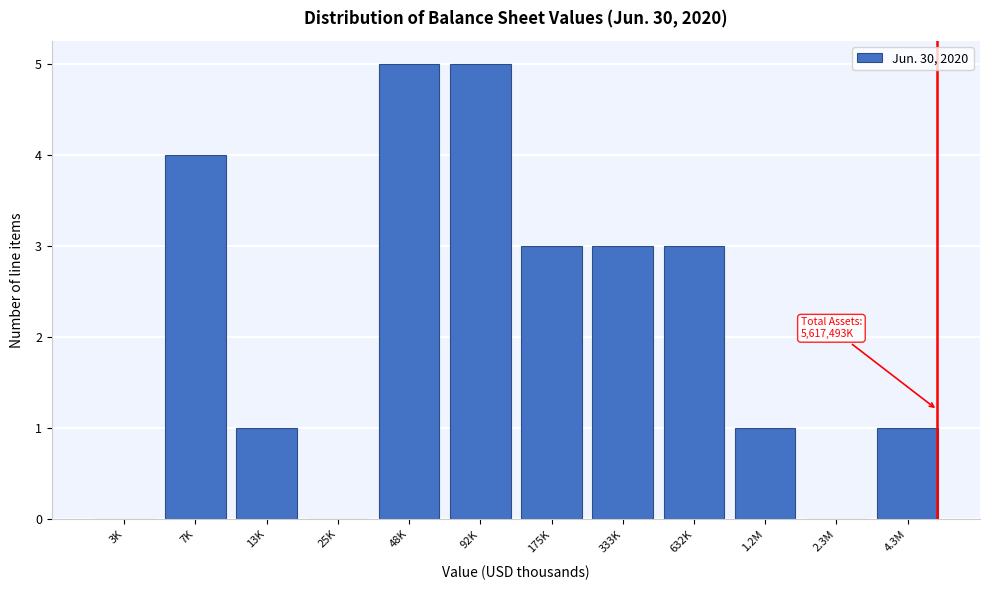

Reading left to right, extract all data points from this chart.

3K=0	7K=4	13K=1	25K=0	48K=5	92K=5	175K=3	333K=3	632K=3	1.2M=1	2.3M=0	4.3M=1